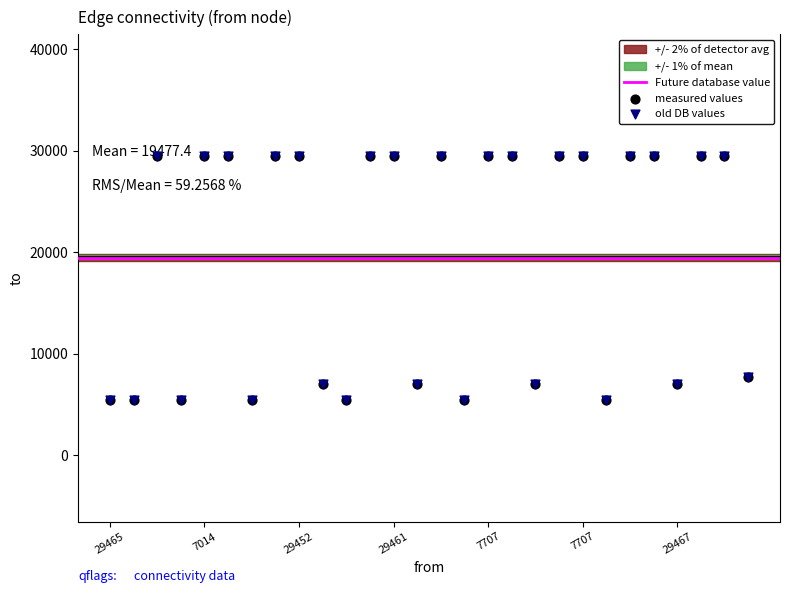

What is the change in value from 29465 to 29461?

+1553